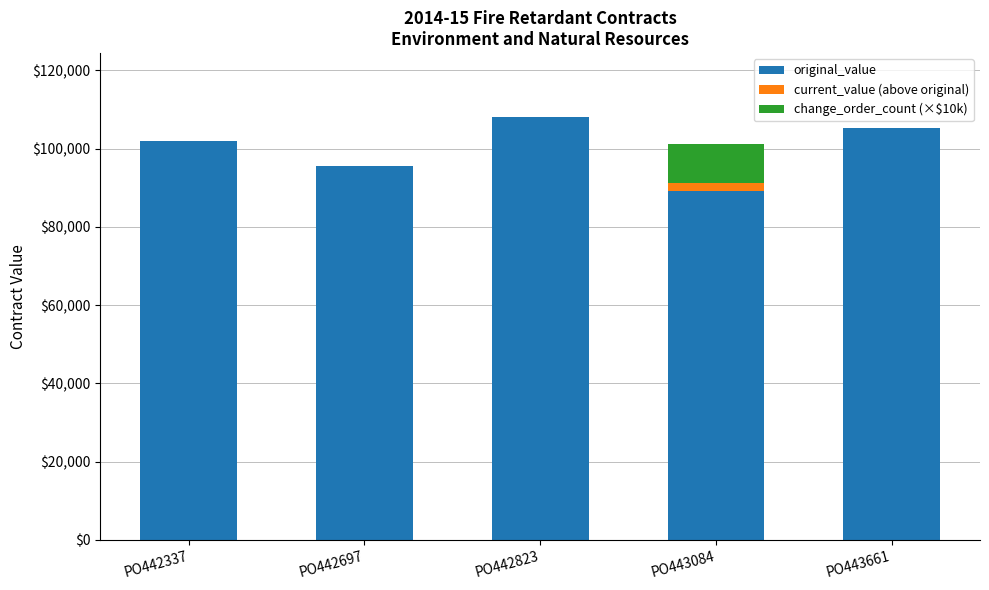

Reading right to left, list the values for the original_value series.

PO443661=105205.0	PO443084=89160.0	PO442823=108205.0	PO442697=95587.5	PO442337=101963.7